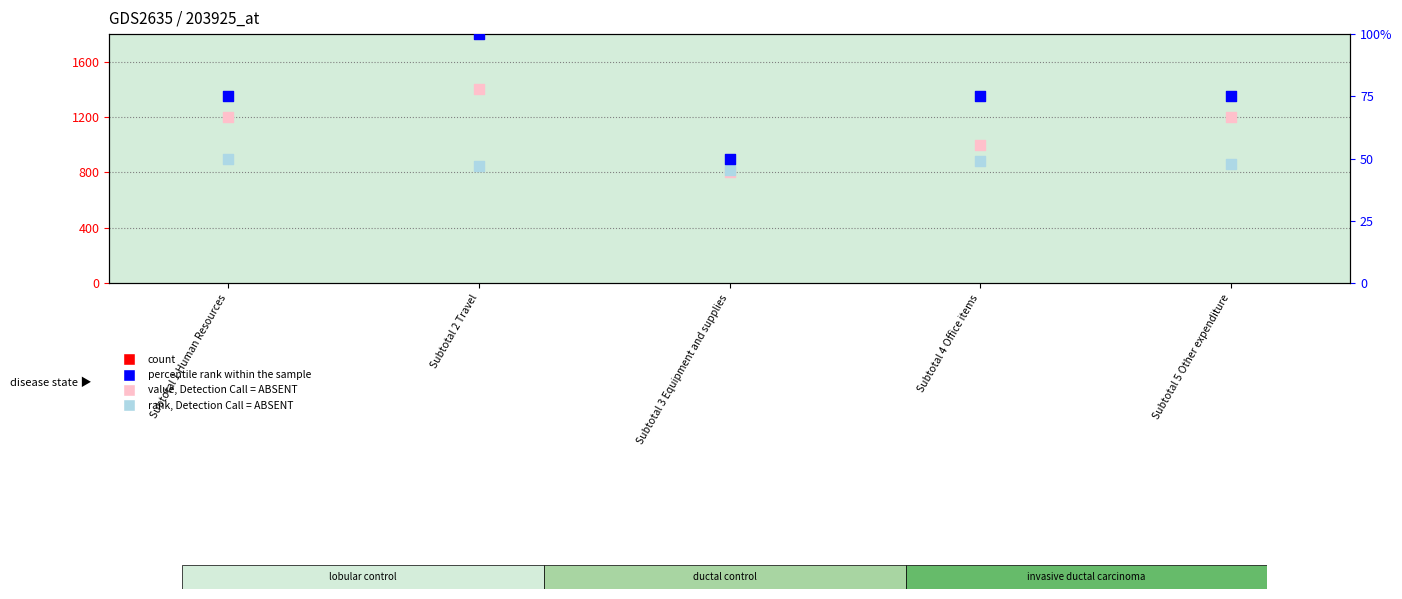

Which series has the widest spread of Y values?

value, Detection Call = ABSENT